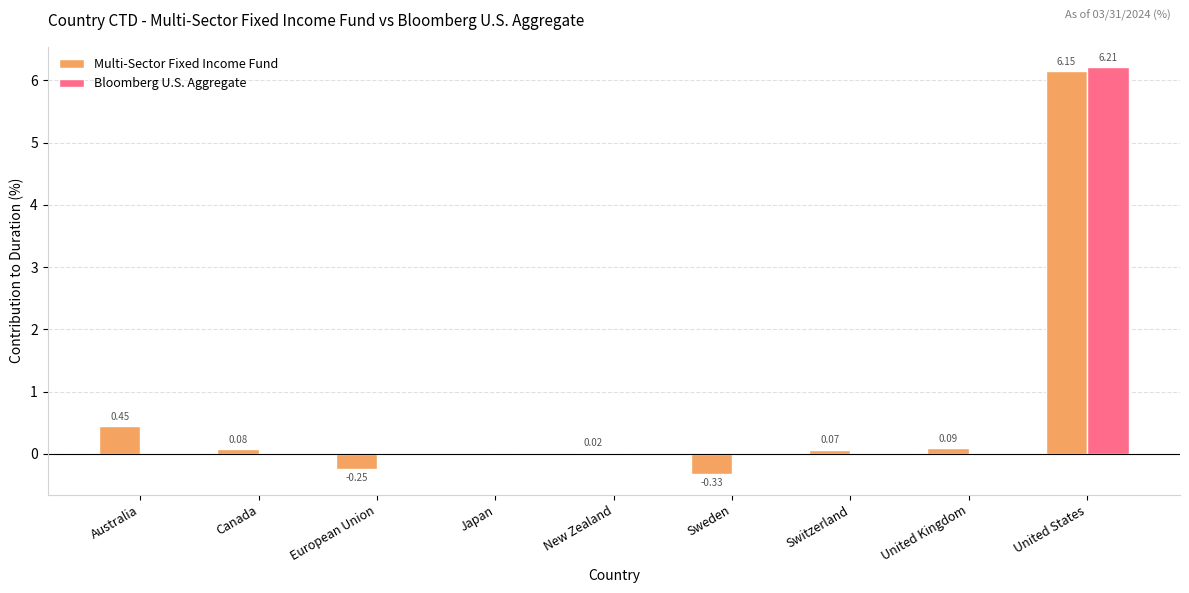

At which label is Multi-Sector Fixed Income Fund closest to 2?

Australia